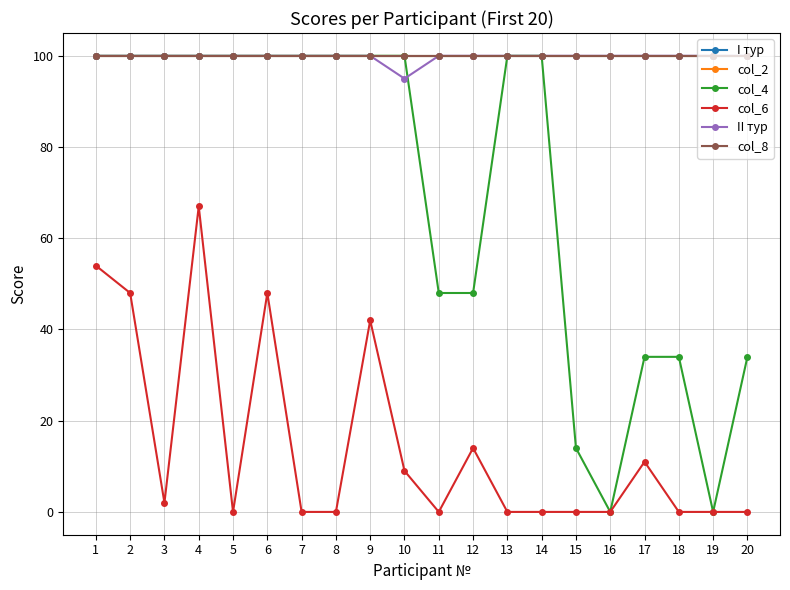

Which series has the largest total across all categories?

I тур